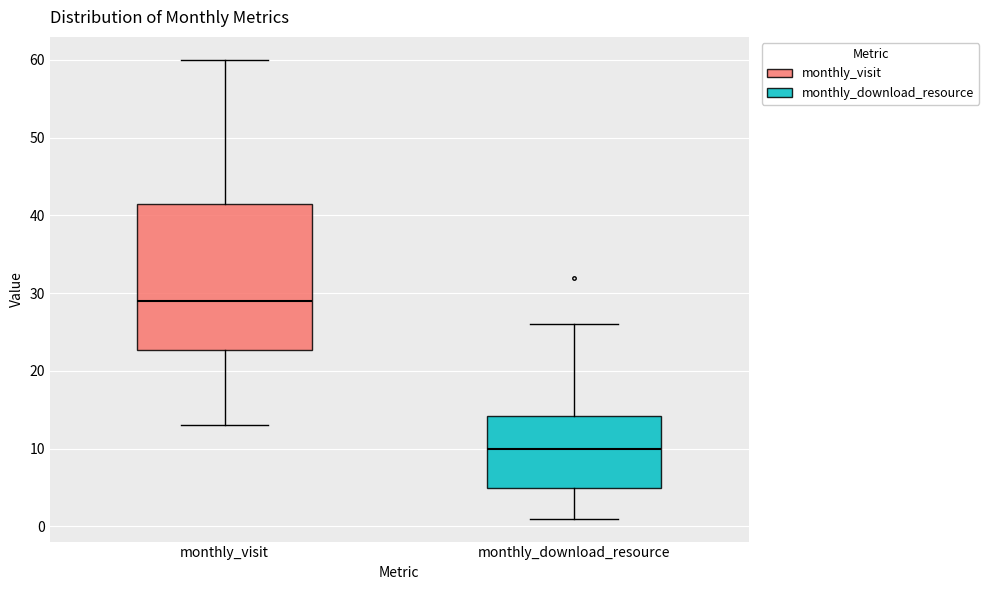

Which box is the tallest, from its lower edge to its upper edge?

monthly_visit